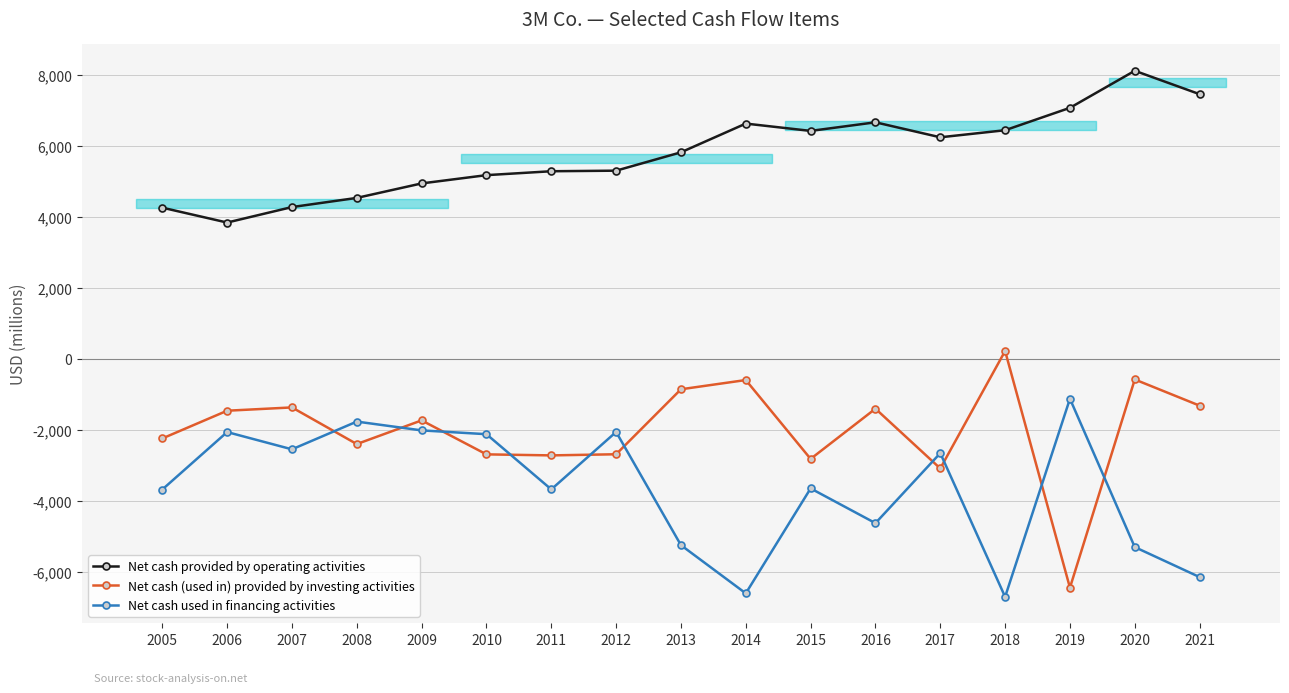

Reading left to right, list all the values displayed in this chart.

Net cash provided by operating activities: 4258	3839	4275	4533	4941	5174	5284	5300	5817	6626	6420	6662	6240	6439	7070	8113	7454
Net cash (used in) provided by investing activities: -2241	-1460	-1367	-2399	-1732	-2689	-2718	-2686	-856	-596	-2817	-1403	-3086	222	-6444	-580	-1317
Net cash used in financing activities: -3679	-2061	-2547	-1766	-2014	-2121	-3675	-2058	-5246	-6603	-3648	-4626	-2655	-6701	-1124	-5300	-6145